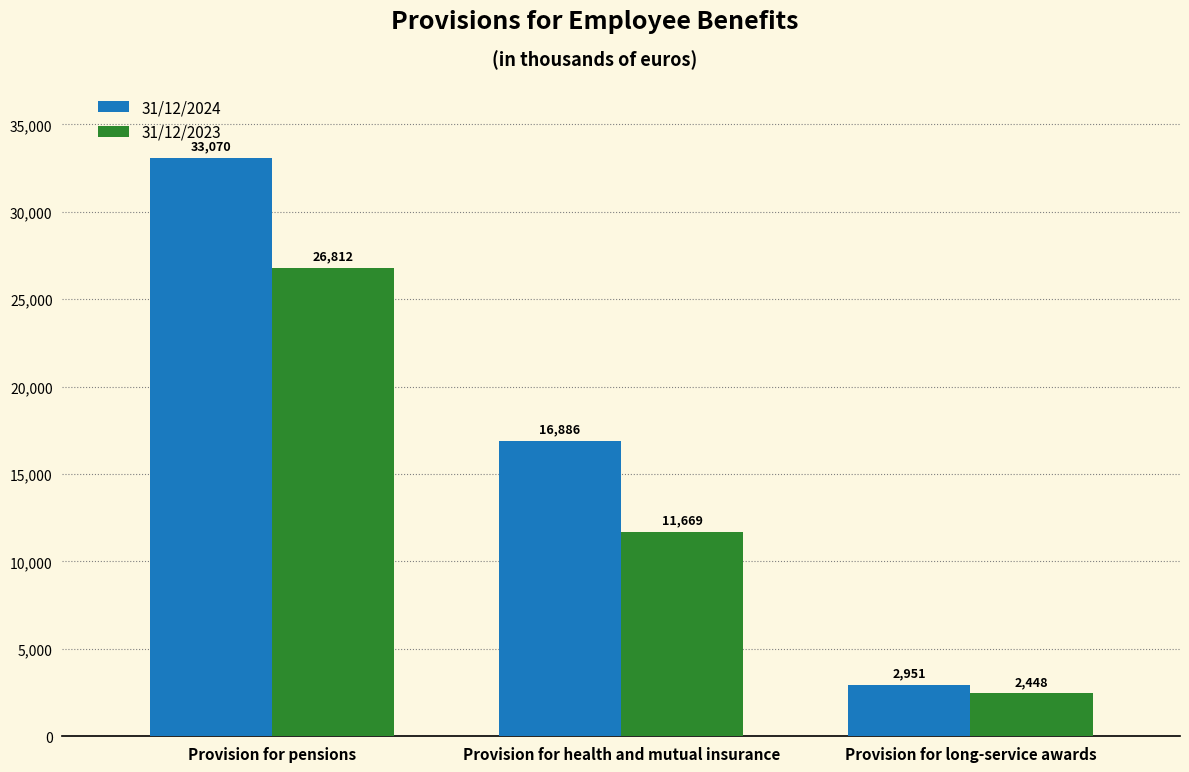

At which category is the sum across all series the highest?

Provision for pensions